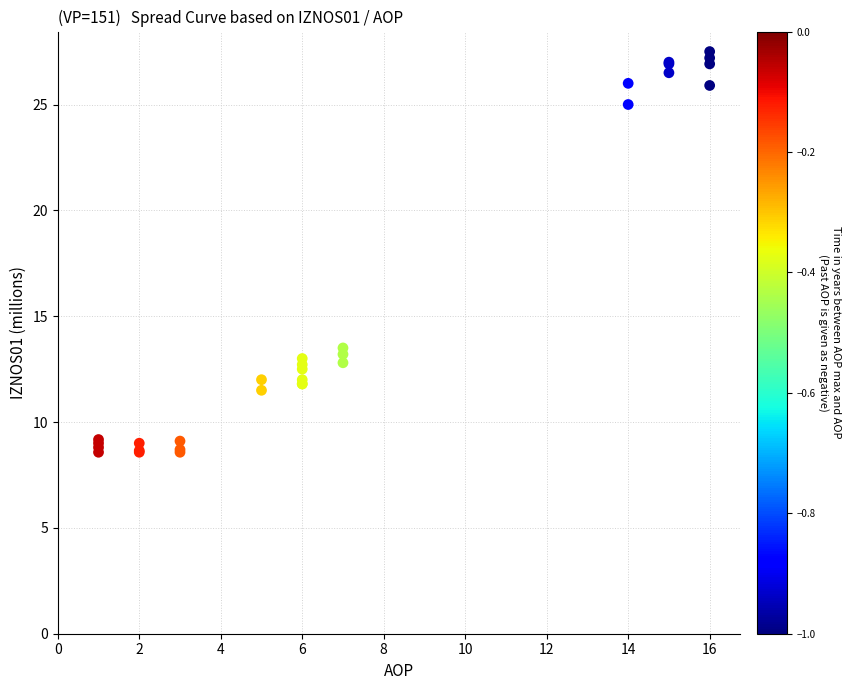

What Y value in the scatter plot is closest to 18?

13.5